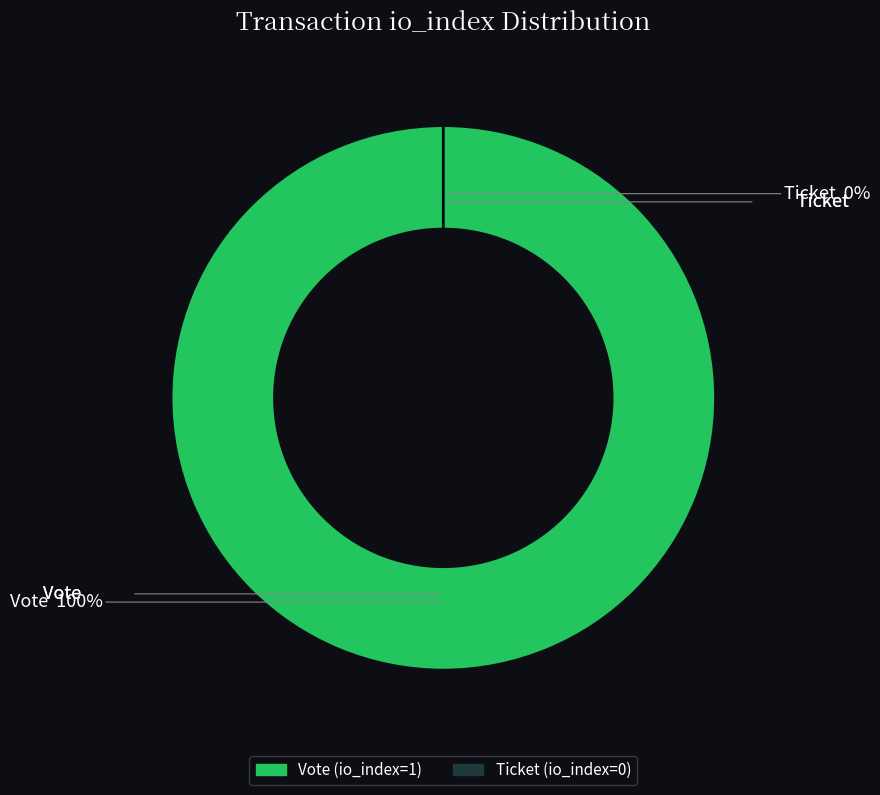

Combined, do Ticket (io_index=0) and Vote (io_index=1) account for over 50%?

Yes